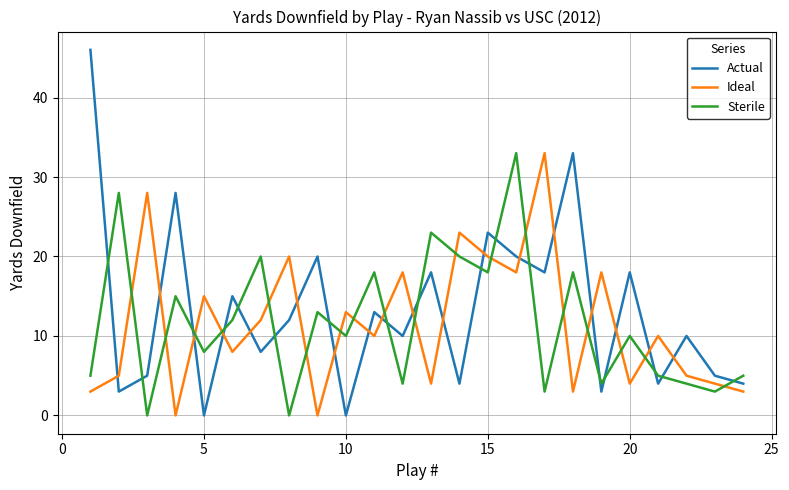

True or false: Actual and Sterile intersect in this chart.

True